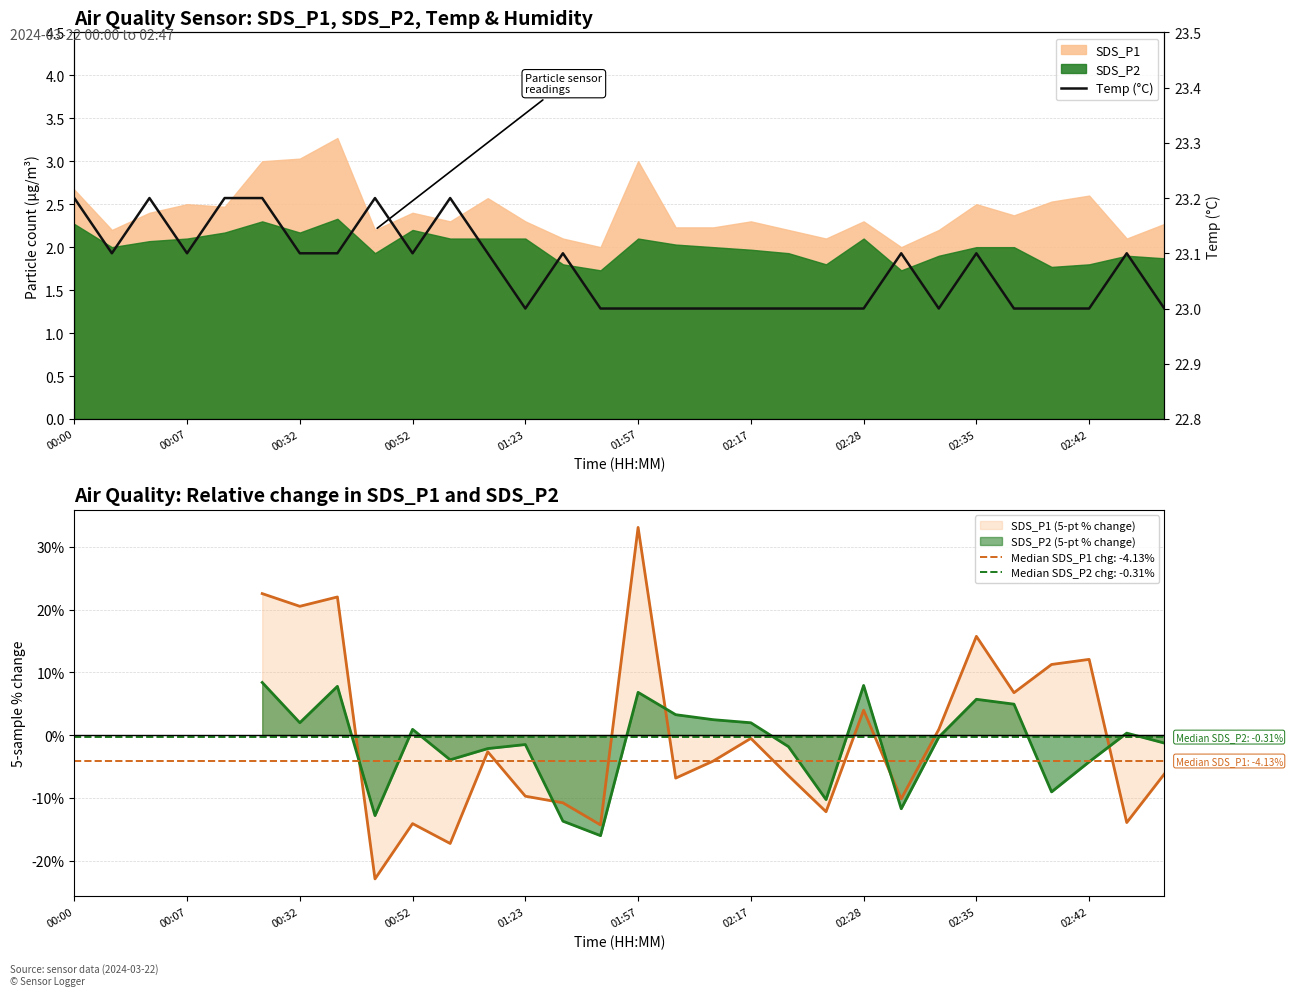

Which category has the highest value across all series?

00:00